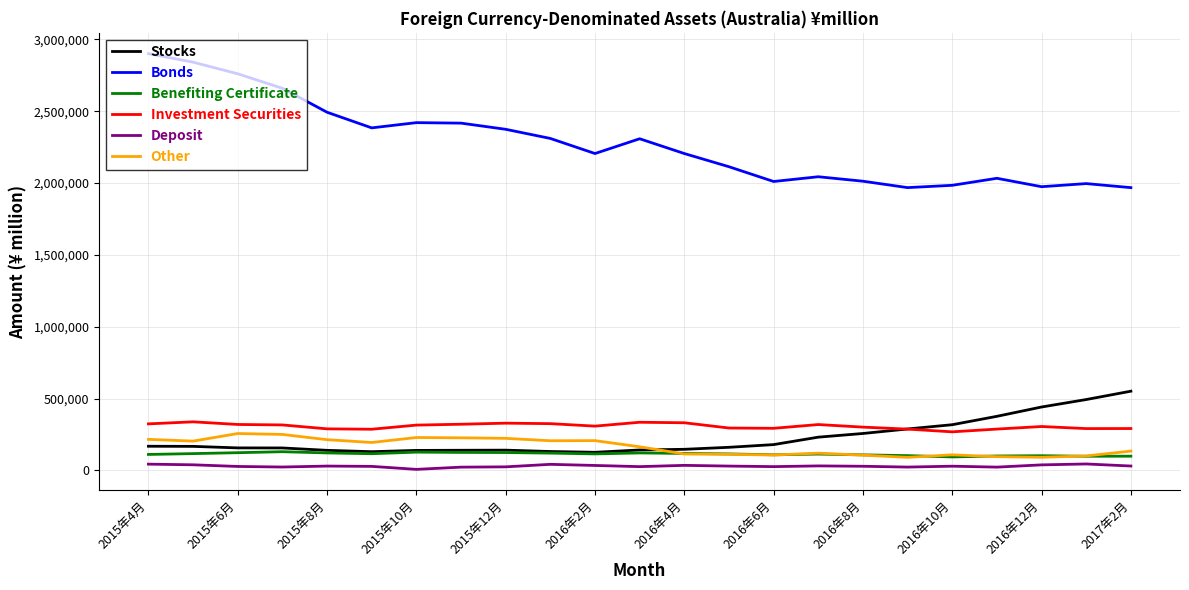

True or false: Stocks and Bonds intersect in this chart.

False